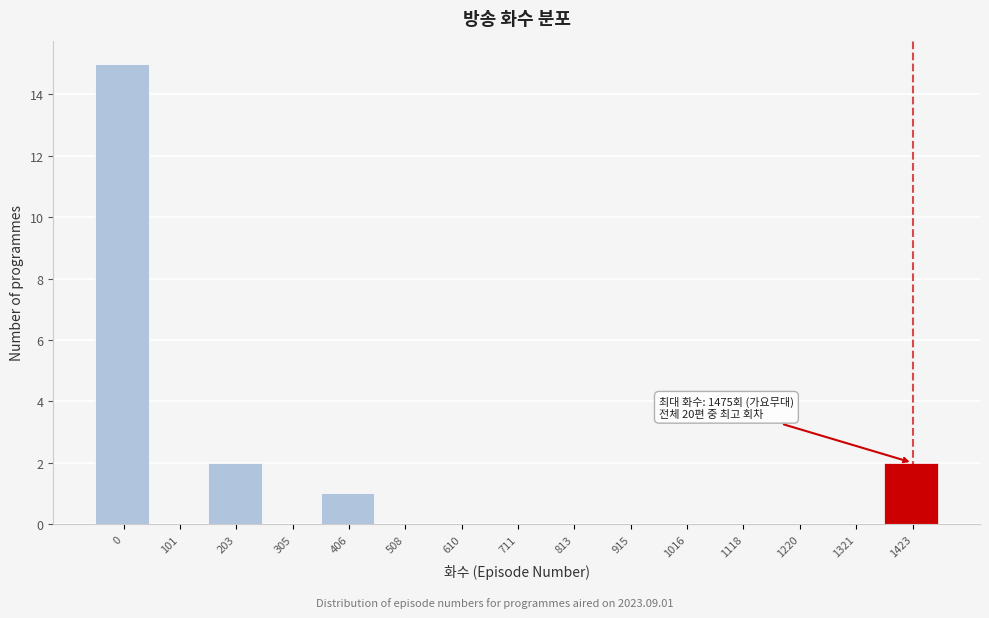

Reading left to right, extract all data points from this chart.

0=15	101=0	203=2	305=0	406=1	508=0	610=0	711=0	813=0	915=0	1016=0	1118=0	1220=0	1321=0	1423=2